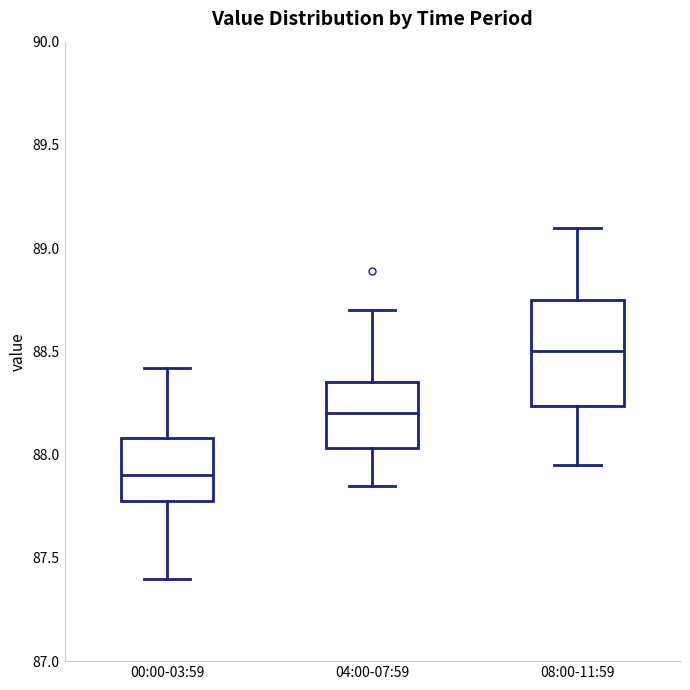

Reading left to right, transcribe this box plot: for each box, give where its median line is, the range the box spans, and where its two whiskers end, as read against the y-axis. The values are not printed on the chart, so give them approximately, as read against the axis.

00:00-03:59: median 87.90, box 87.80 to 88.10, whiskers 87.40 to 88.40
04:00-07:59: median 88.20, box 88.05 to 88.35, whiskers 87.85 to 88.70
08:00-11:59: median 88.50, box 88.25 to 88.75, whiskers 87.95 to 89.10